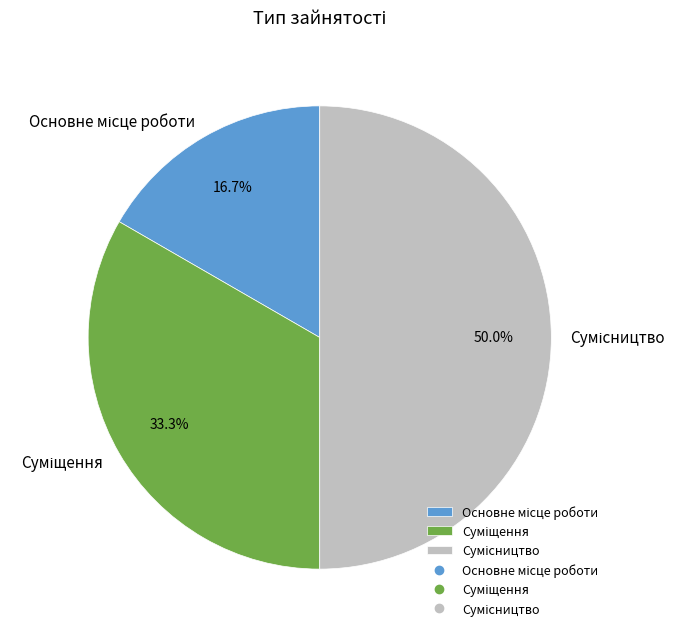

Count the number of slices in the pie.

3